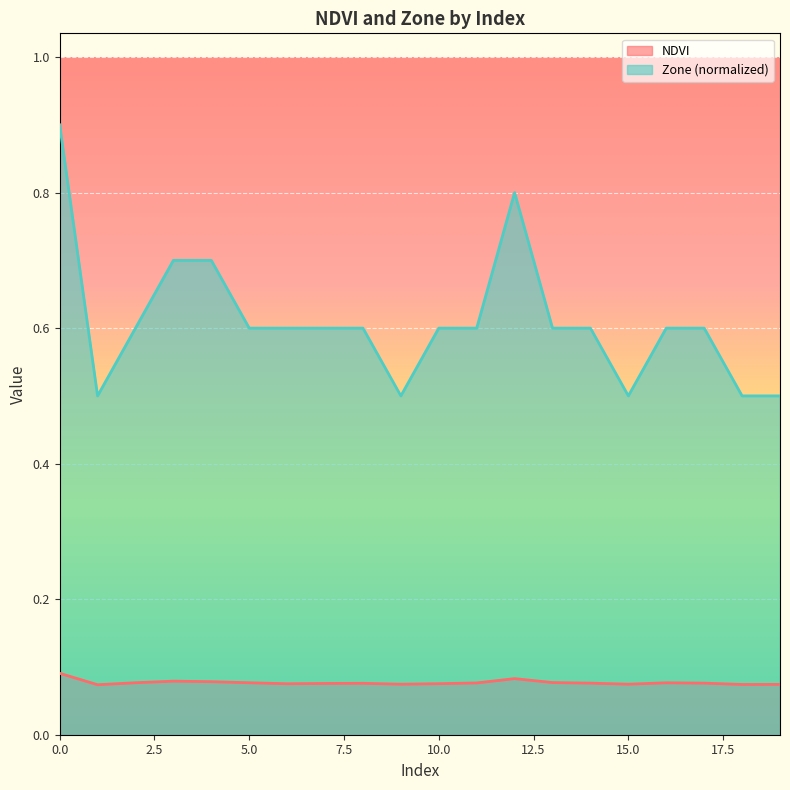

List the series in order of their overall mean, lowest first.

NDVI, Zone (normalized)